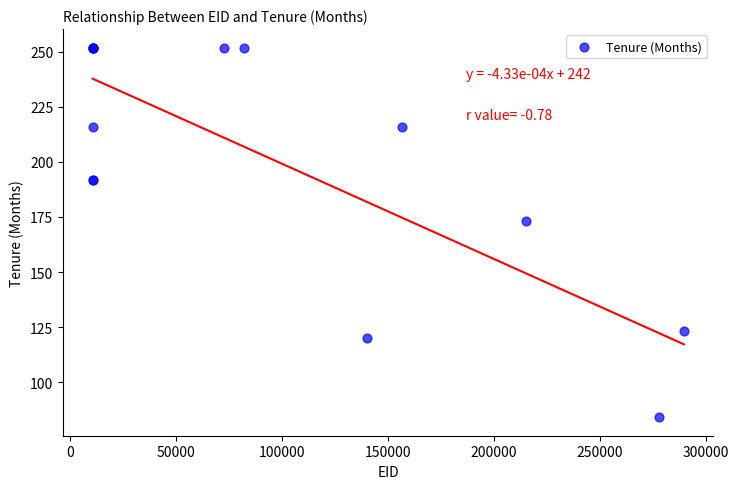

What Y value in the scatter plot is closest to 168?

173